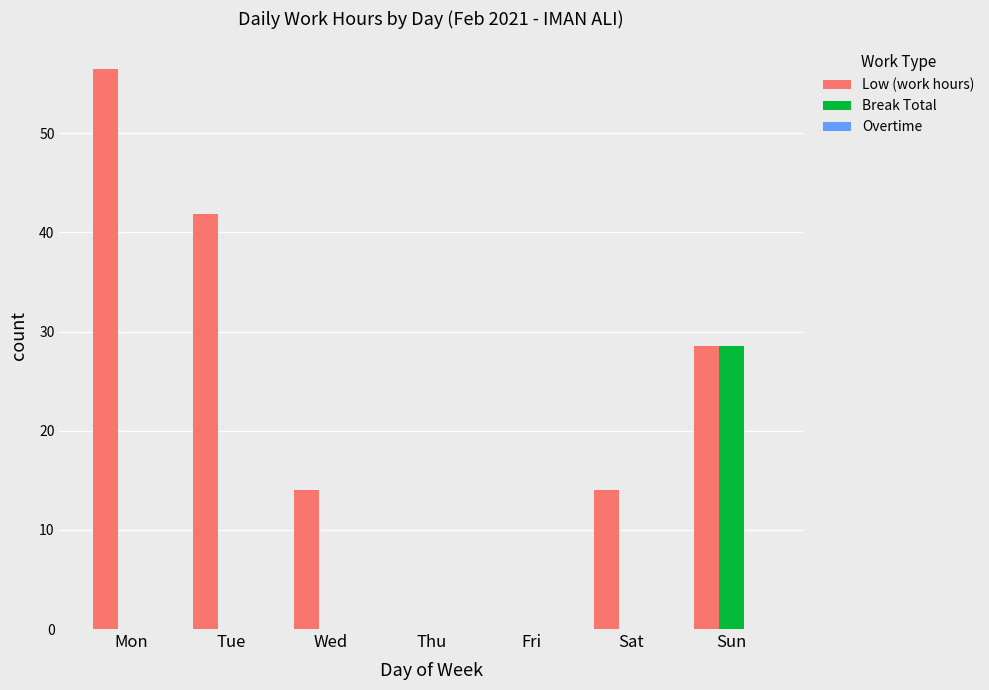

The value of Break Total at Sun is 49.8. True or false?

False